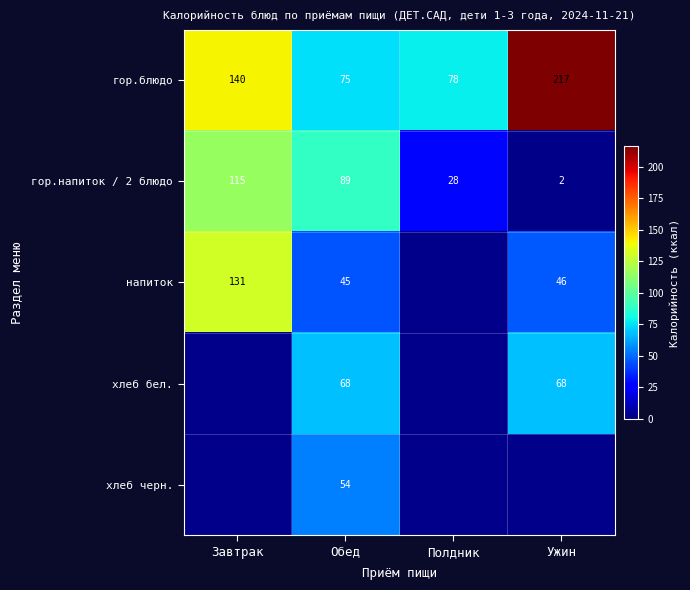

The value of гор.блюдо at Обед is 23.7. True or false?

False